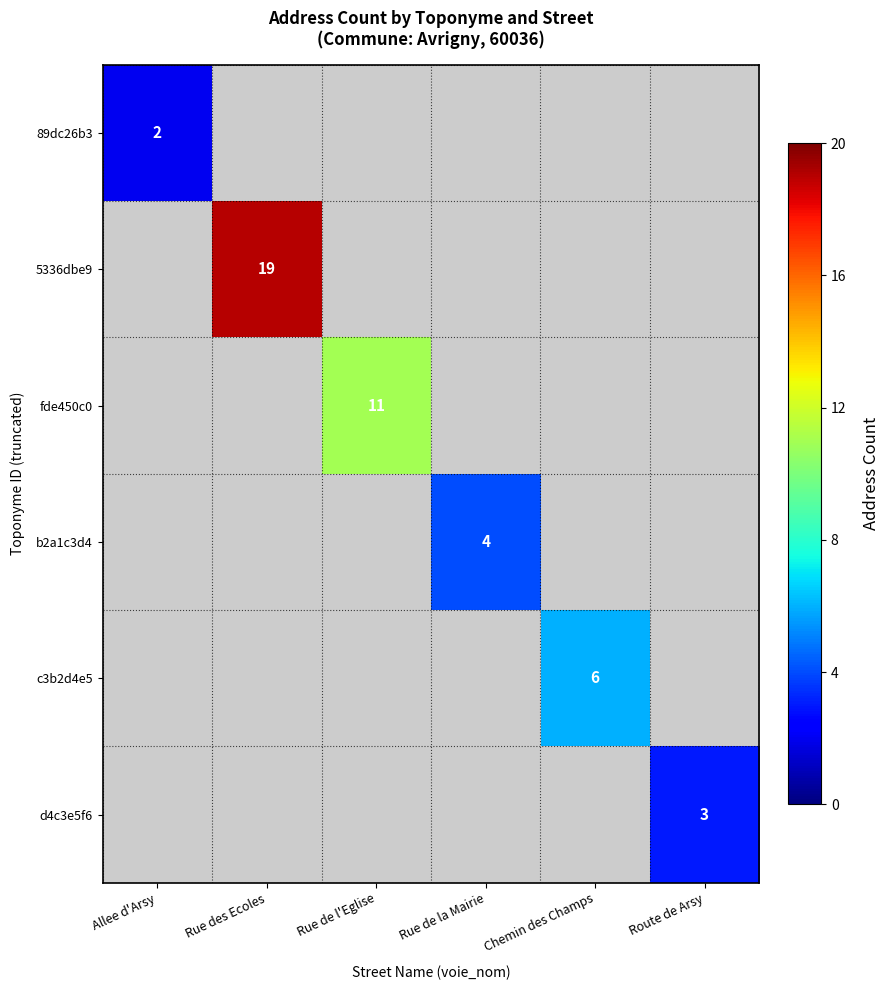

Is it true that c3b2d4e5 equals 6 at Chemin des Champs?

True